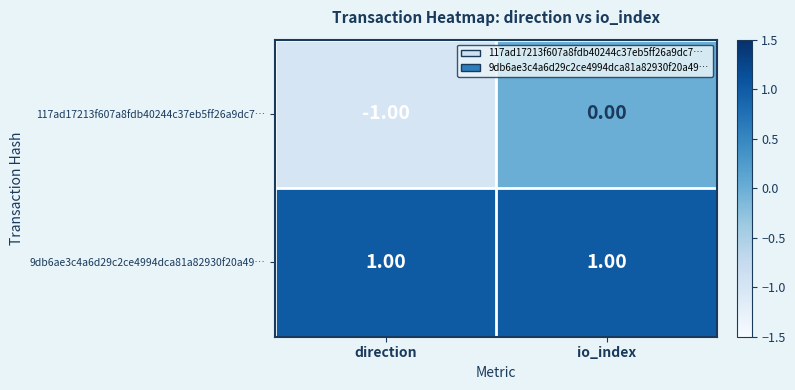

At which category does the chart reach its minimum across all series?

direction